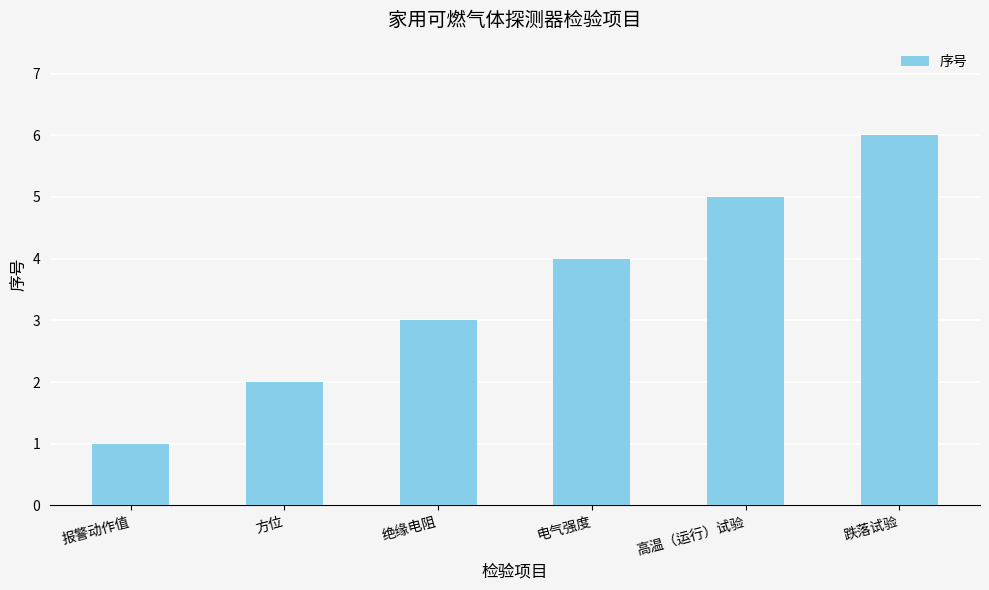

What position from the left is 跌落试验?

6